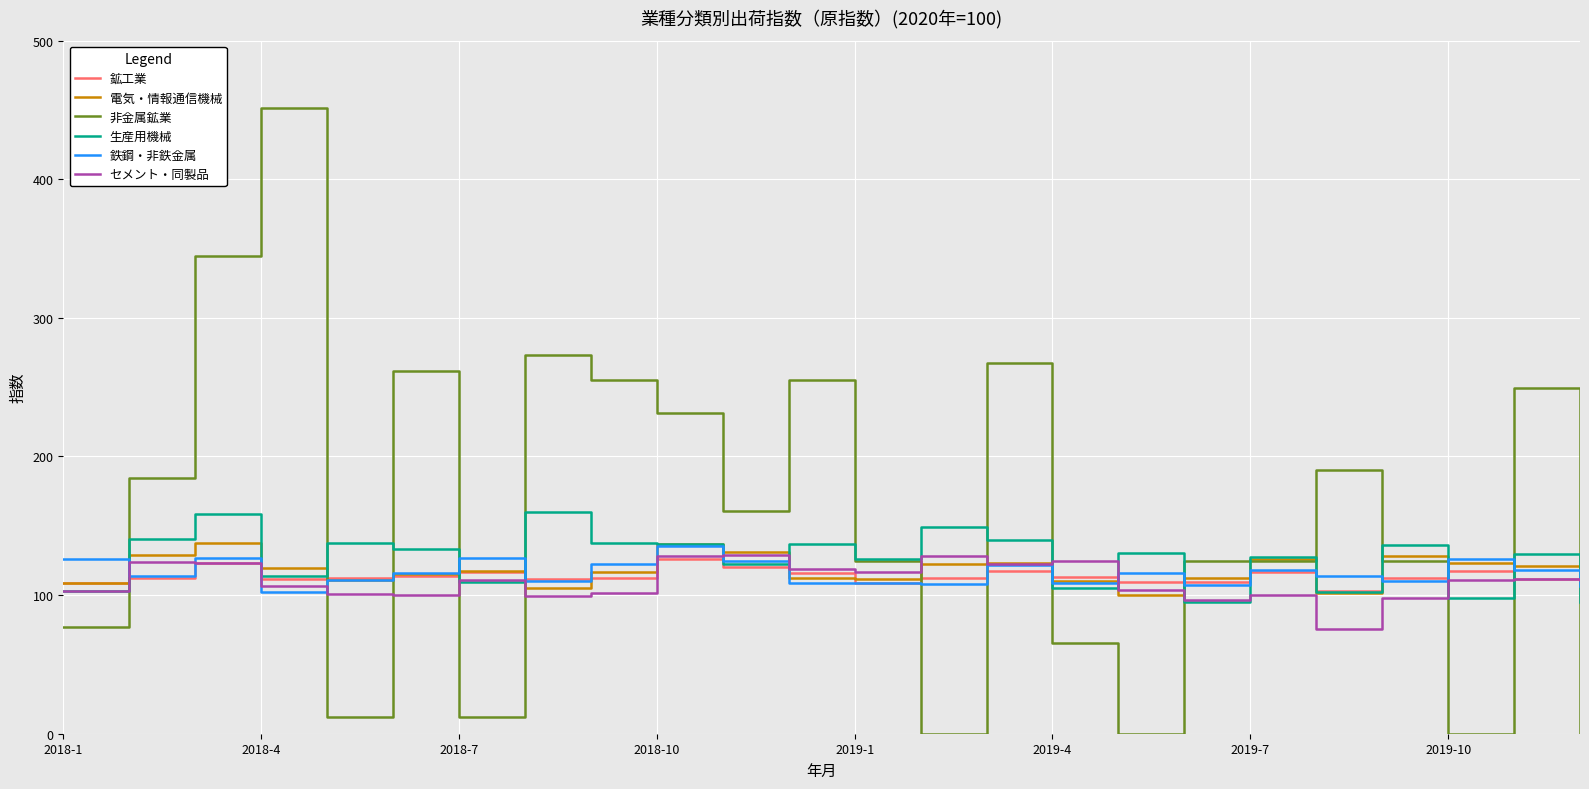

Which series has the largest total across all categories?

非金属鉱業